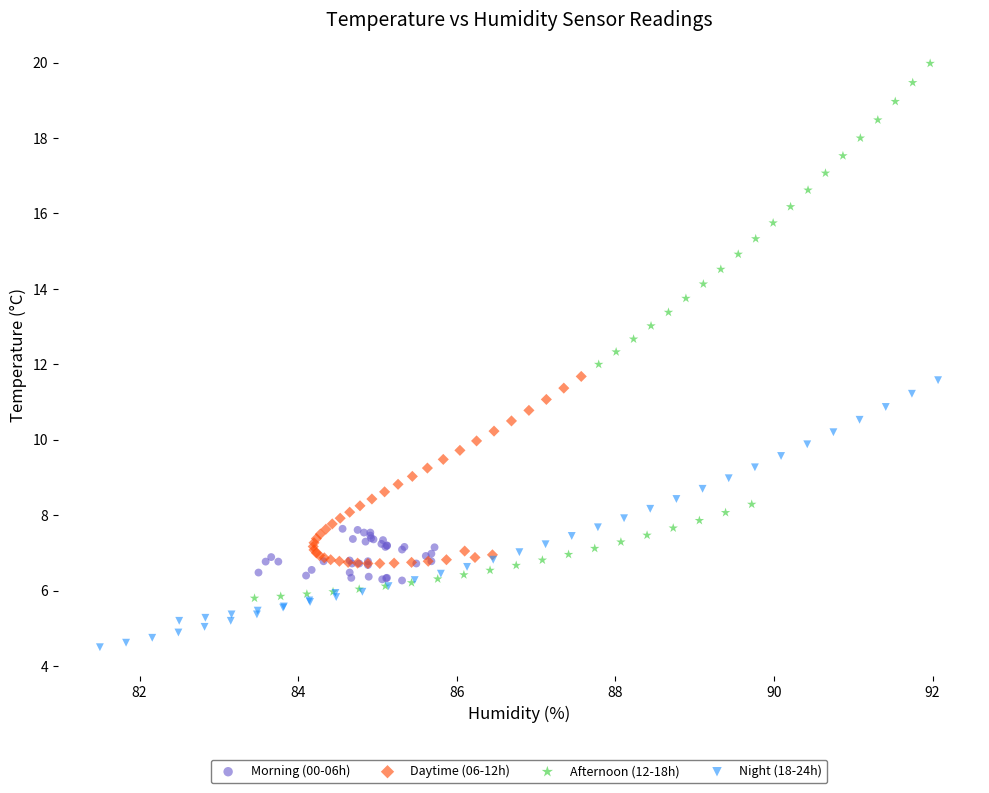

Which series reaches the maximum Y coordinate?

Afternoon (12-18h)